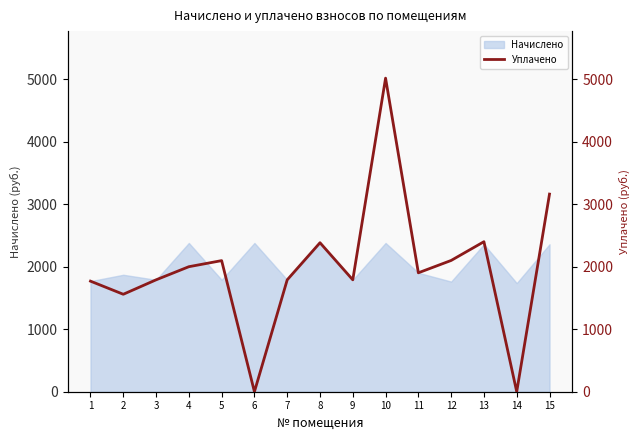

Where does the data first go above 1902?

4